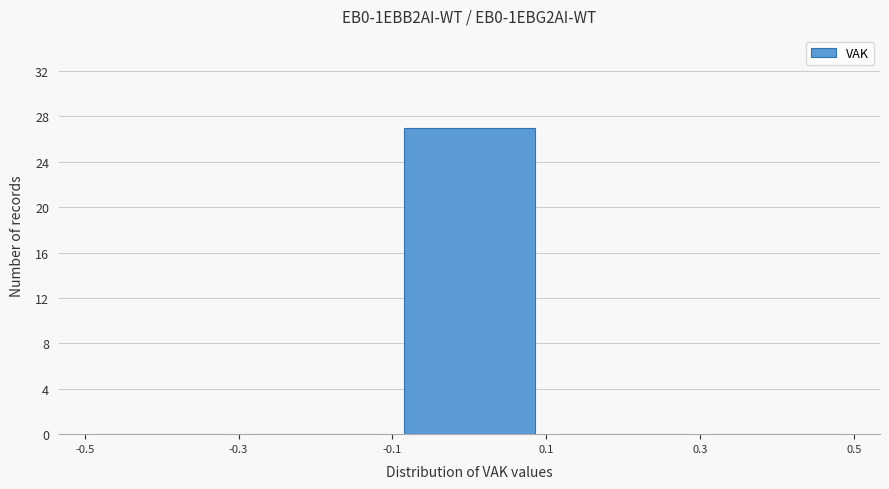

Reading left to right, transcribe this chart: for each bar, give the range it covers on the x-axis and its height. The values are not printed on the chart, so give them approximately, as read against the axis.

-0.5 to -0.3: 0
-0.3 to -0.1: 0
-0.1 to 0.1: 27
0.1 to 0.3: 0
0.3 to 0.5: 0